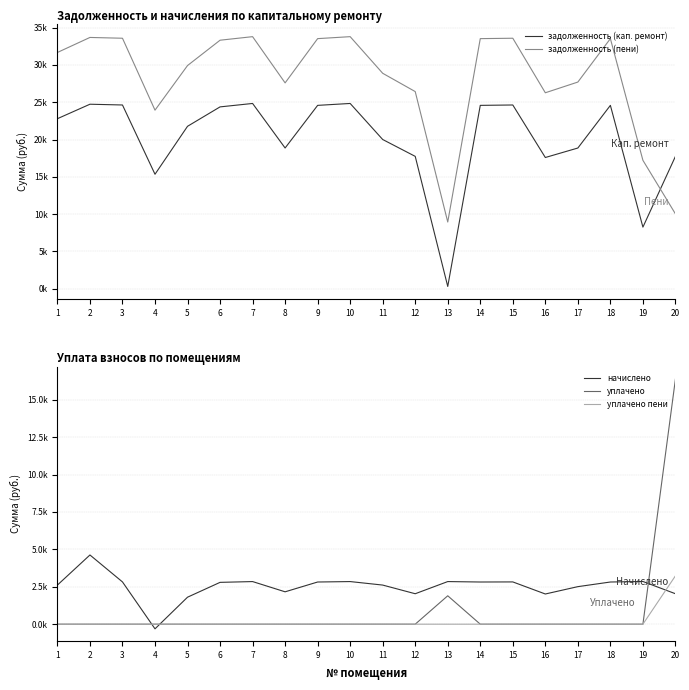

At how many categories does at least one series exceed 16009?

19